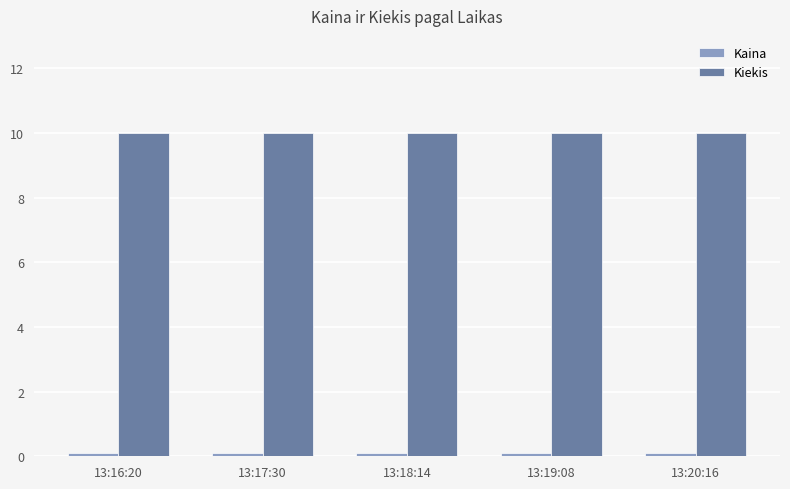

How many data points does each series have?

5